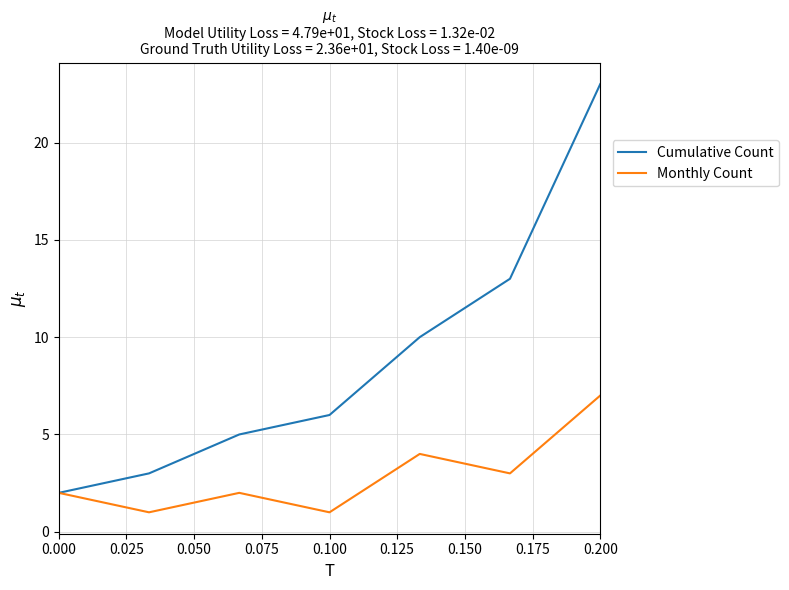

Rank the series by their average value, from lowest to highest.

Monthly Count, Cumulative Count